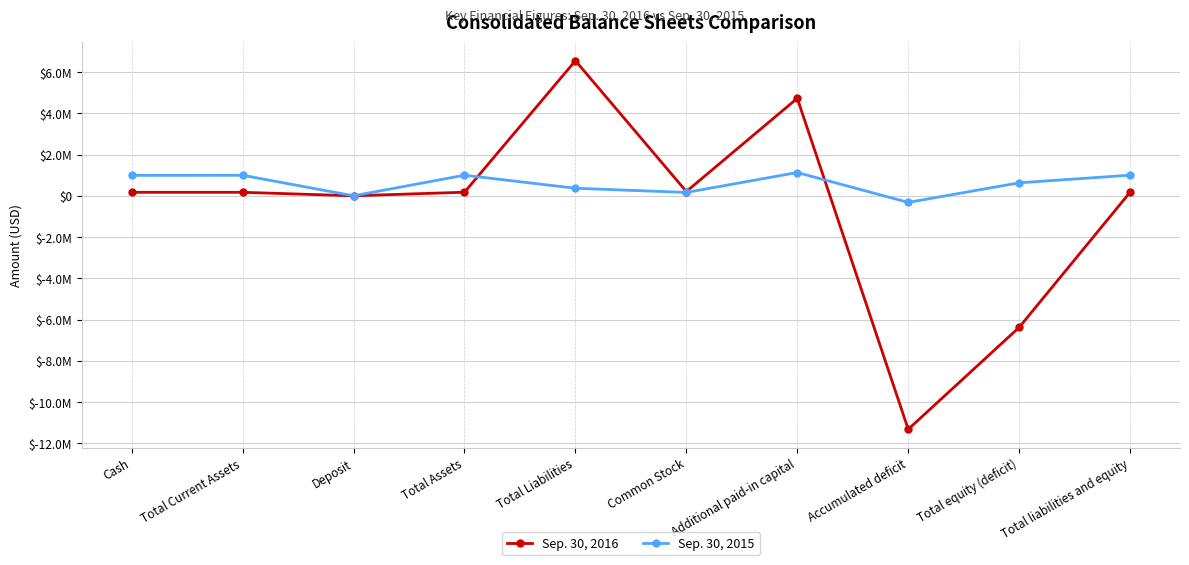

True or false: Sep. 30, 2015 has a value of 368411 at Total equity (deficit).

False